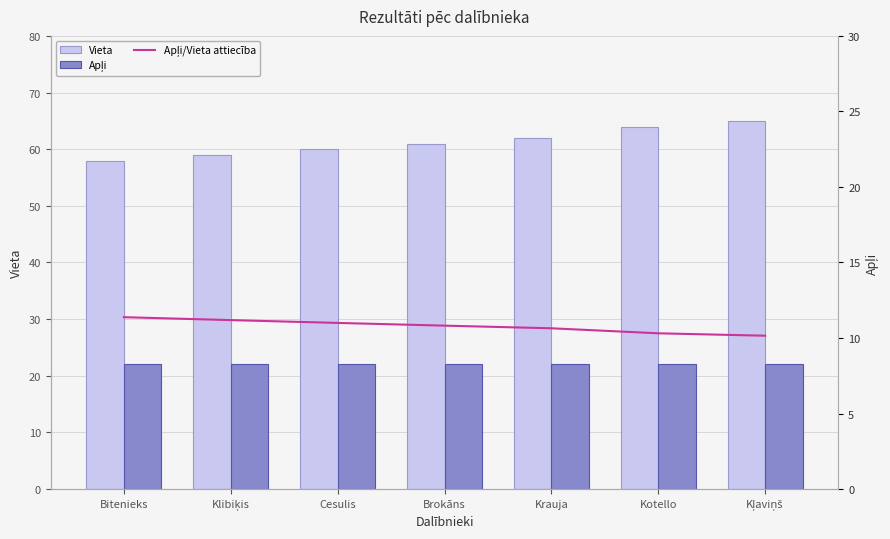

Reading left to right, what are all the values shown in this chart?

Vieta: Bitenieks=58.0	Klibiķis=59.0	Cesulis=60.0	Brokāns=61.0	Krauja=62.0	Kotello=64.0	Kļaviņš=65.0
Apļi: Bitenieks=22.0	Klibiķis=22.0	Cesulis=22.0	Brokāns=22.0	Krauja=22.0	Kotello=22.0	Kļaviņš=22.0
Apļi/Vieta attiecība: Bitenieks=11.4	Klibiķis=11.2	Cesulis=11.0	Brokāns=10.8	Krauja=10.6	Kotello=10.3	Kļaviņš=10.2